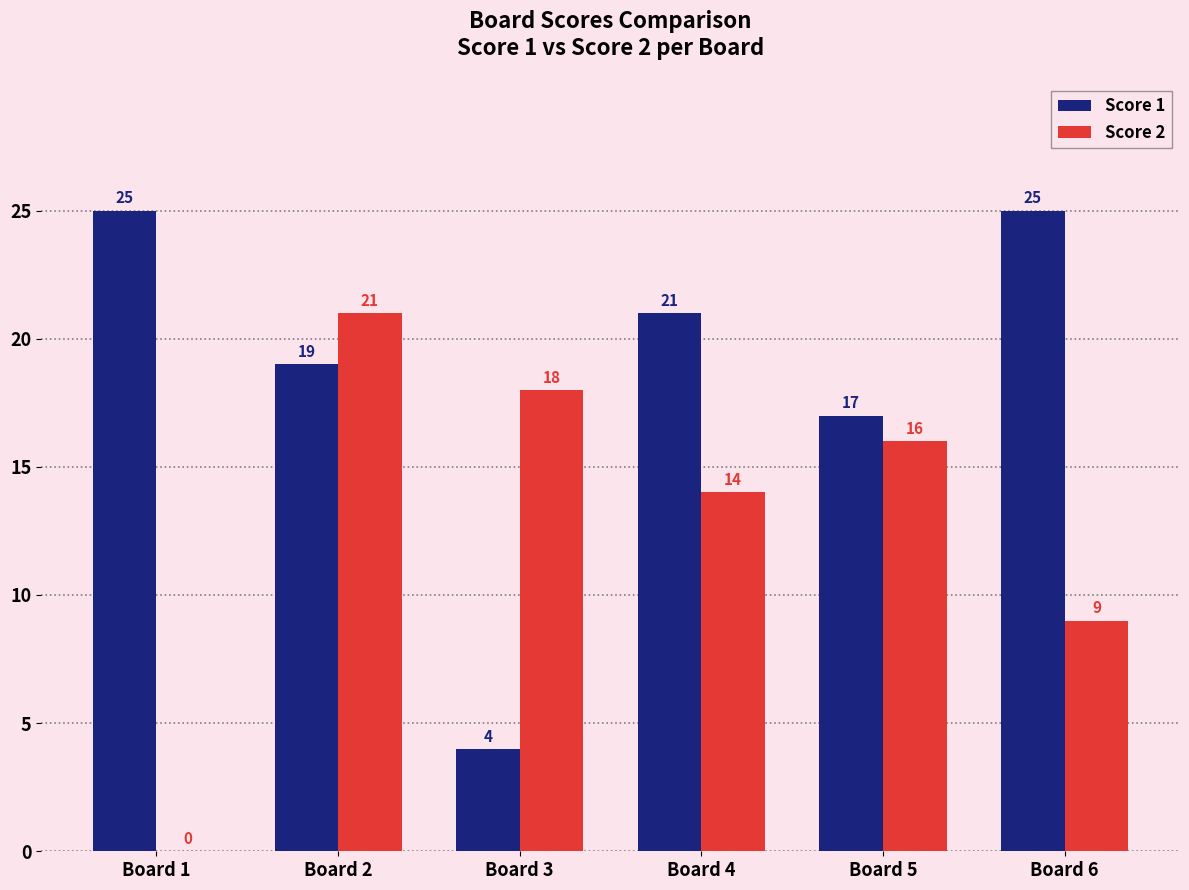

Between Board 4 and Board 6, which series saw the biggest shift?

Score 2